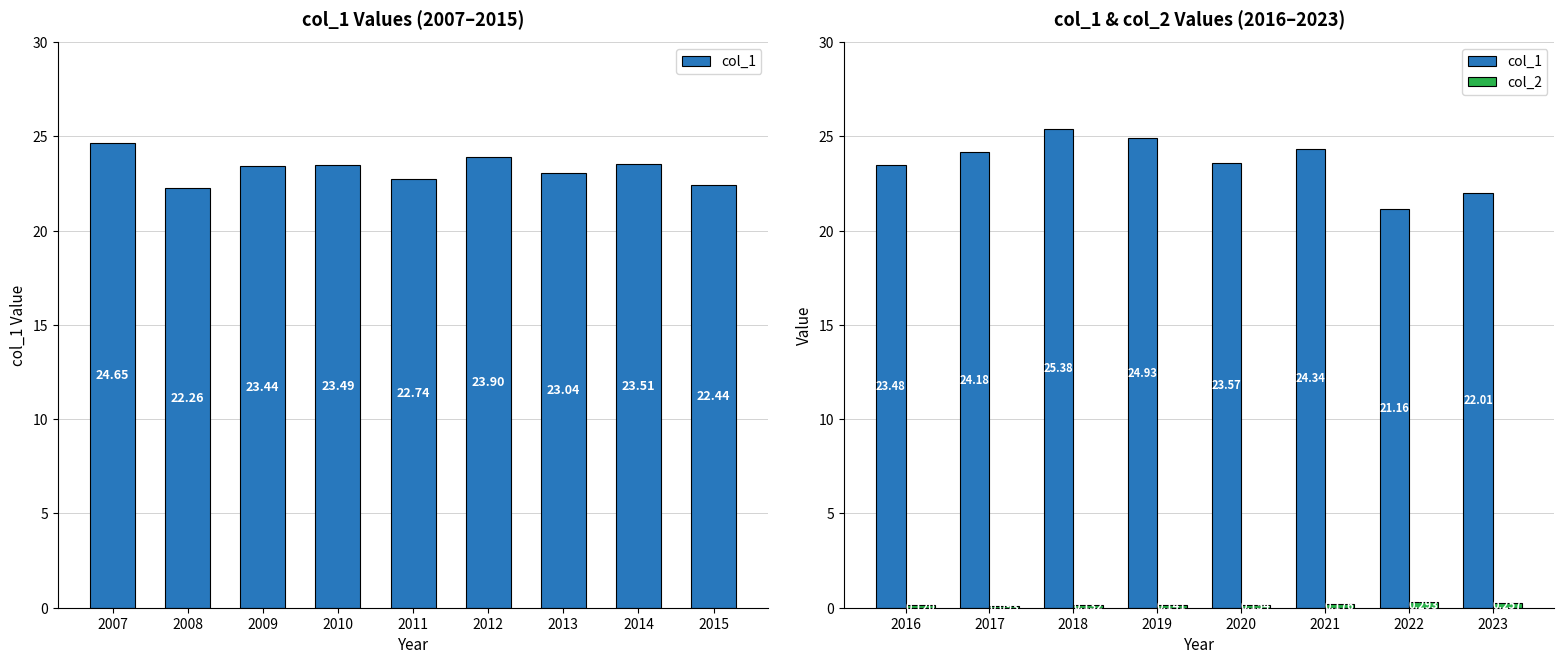

What is the value of the col_1 bar at the 2nd from the left?

24.2